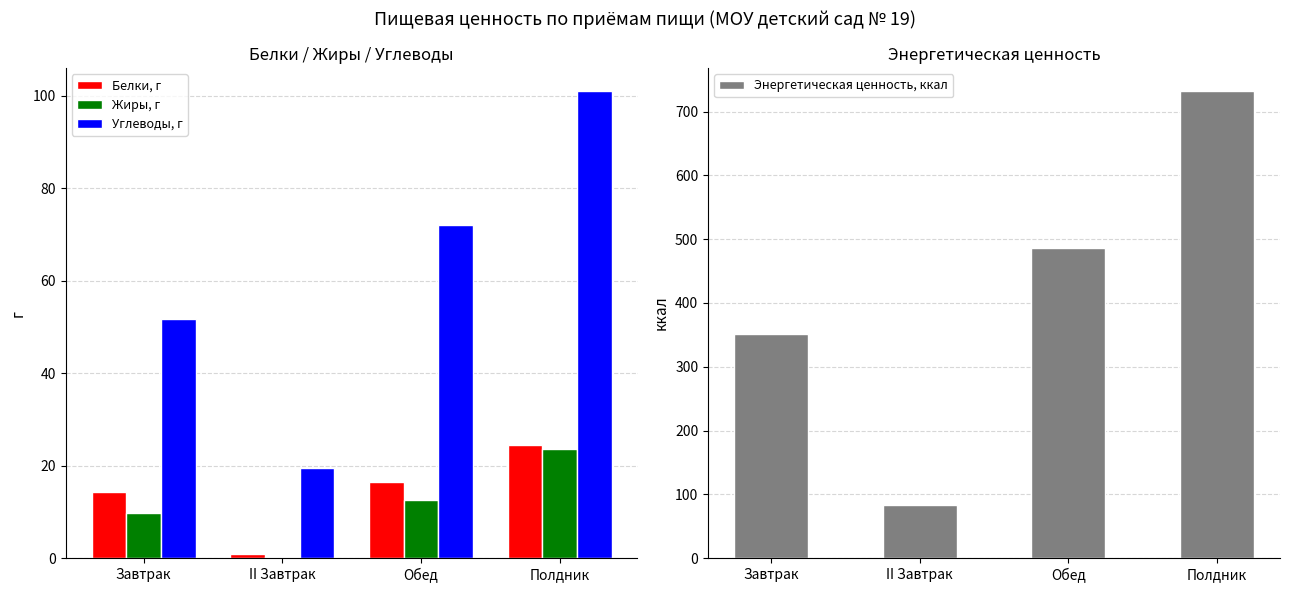

The value of Жиры, г at II Завтрак is 0.1. True or false?

False